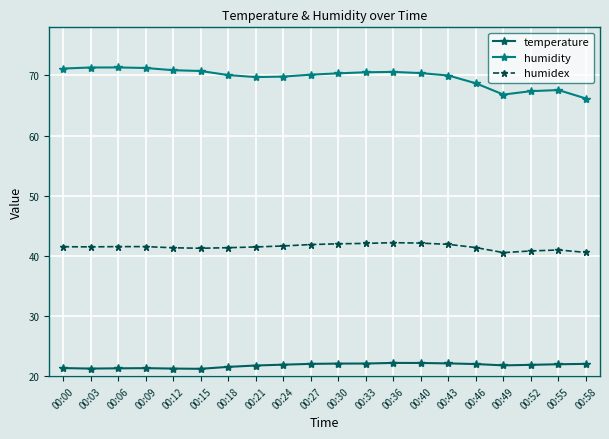

True or false: temperature and humidity intersect in this chart.

False